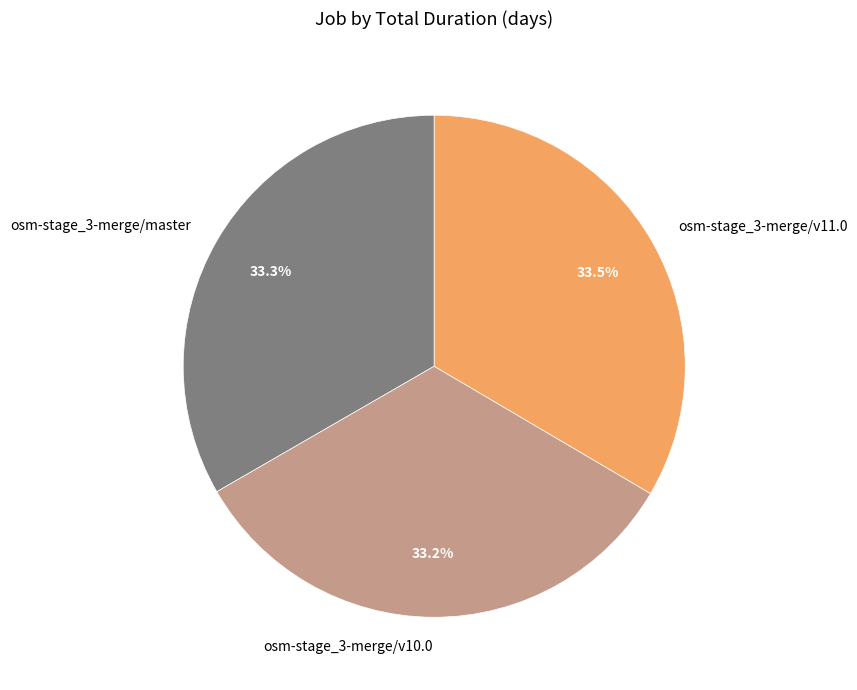

What is the total percentage of osm-stage_3-merge/v11.0 and osm-stage_3-merge/master?

66.8%